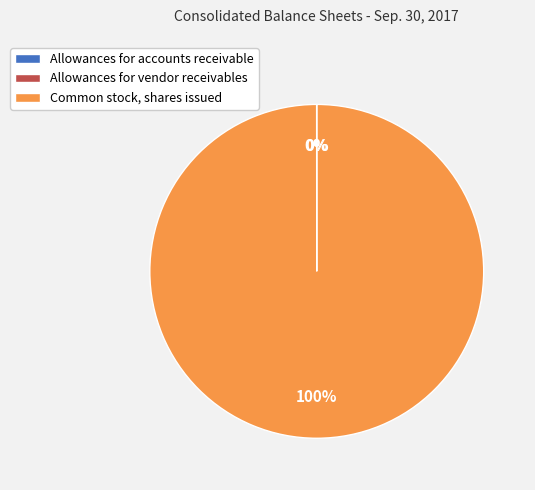

What percentage is the Common stock, shares issued slice, to the nearest percent?

100%